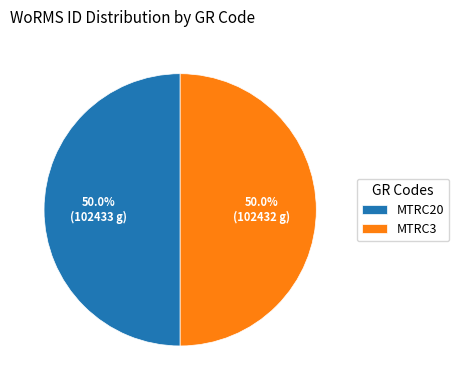

Count the number of slices in the pie.

2